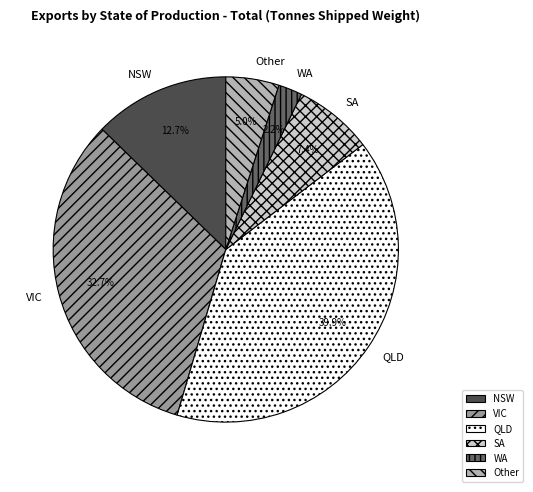

How many segments does this pie chart have?

6